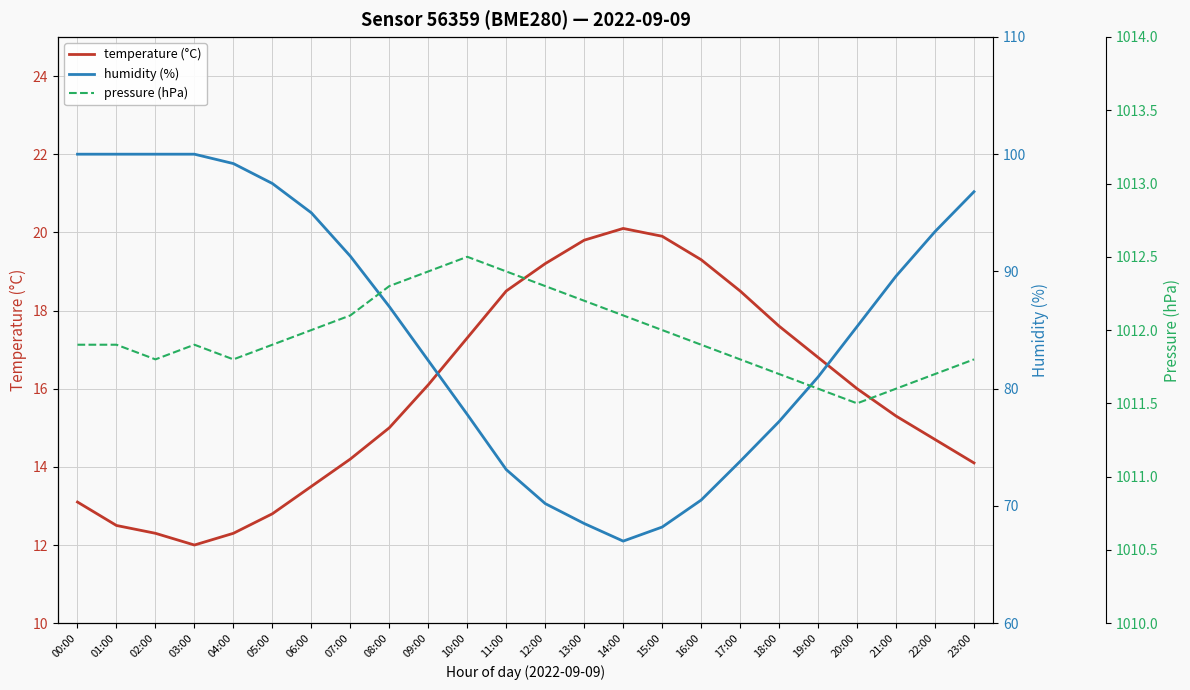

Where is the first local minimum for pressure (hPa)?

02:00